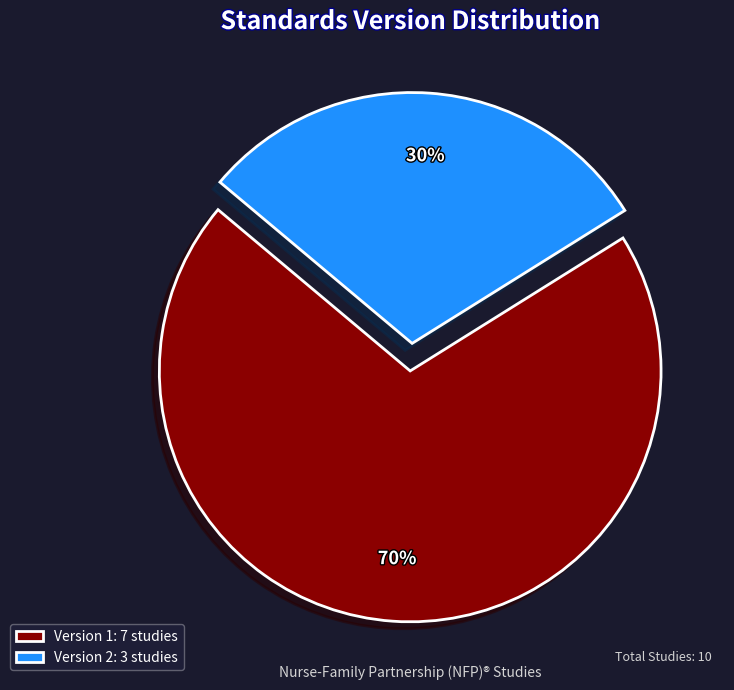

Is it true that Version 1: 7 studies is 56% of the pie?

False